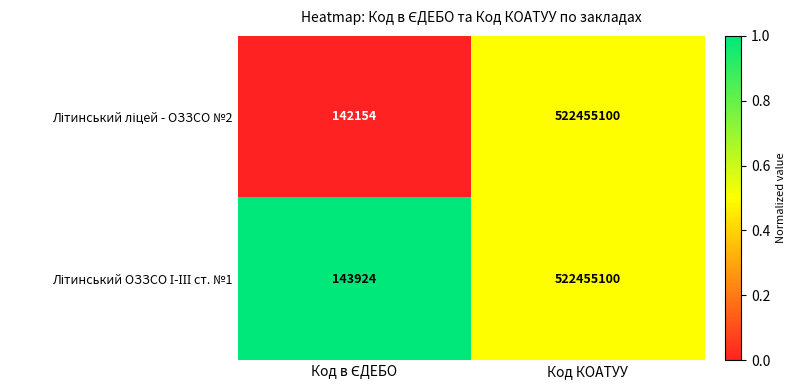

What is the maximum value shown in the chart?

522455100